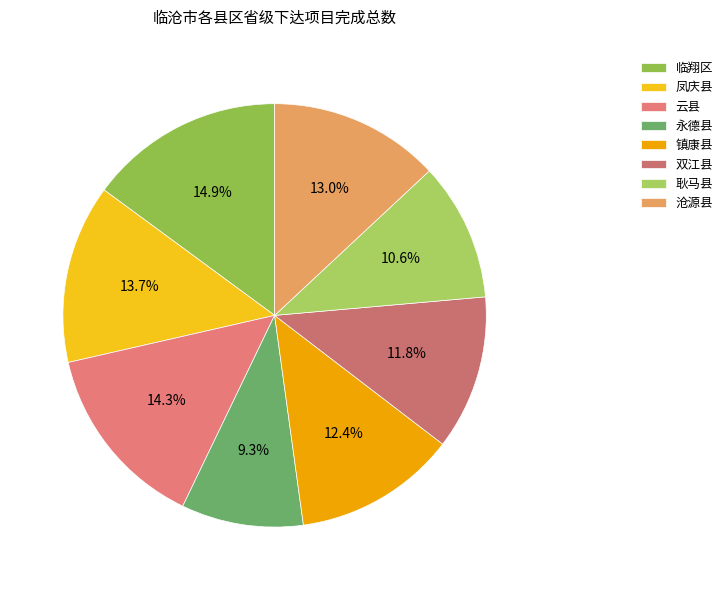

To the nearest percent, what portion does 临翔区 represent?

15%